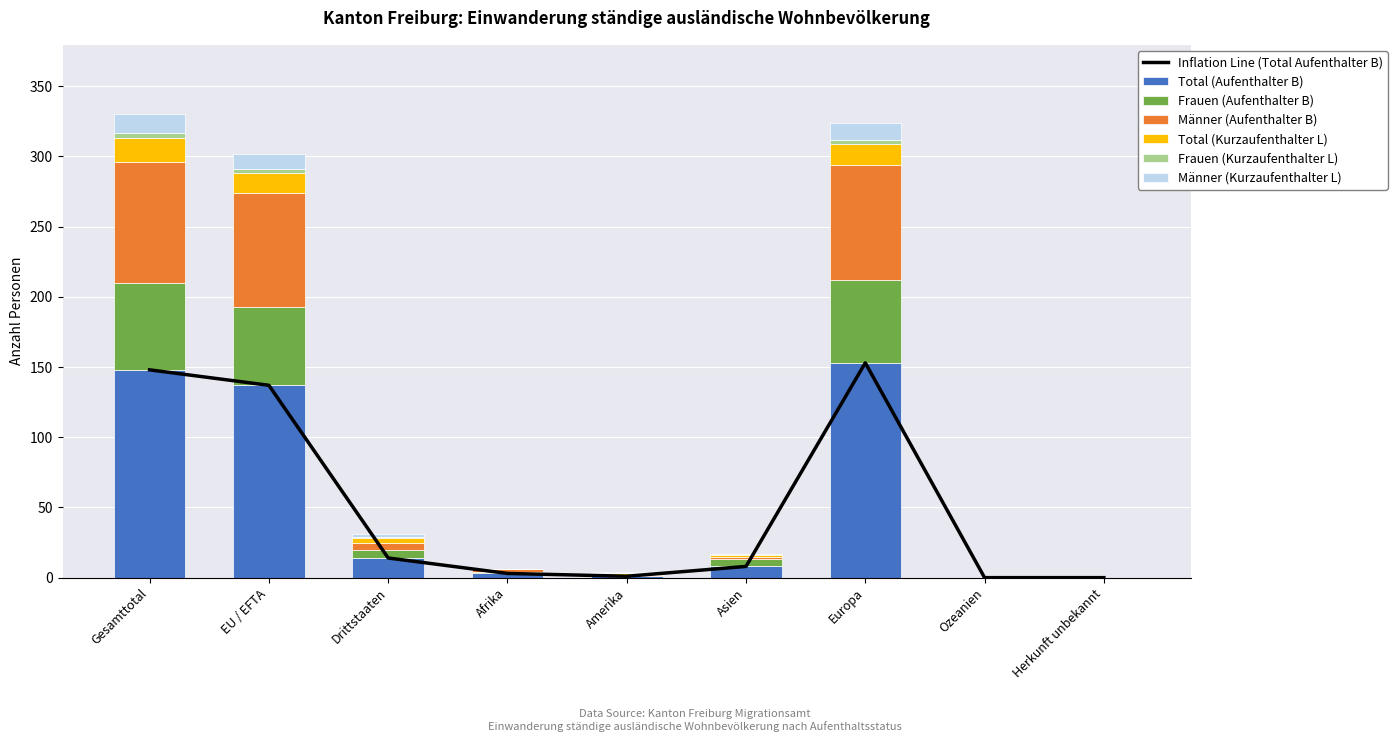

What is the value of the Total (Kurzaufenthalter L) bar at the 3rd from the left?

3